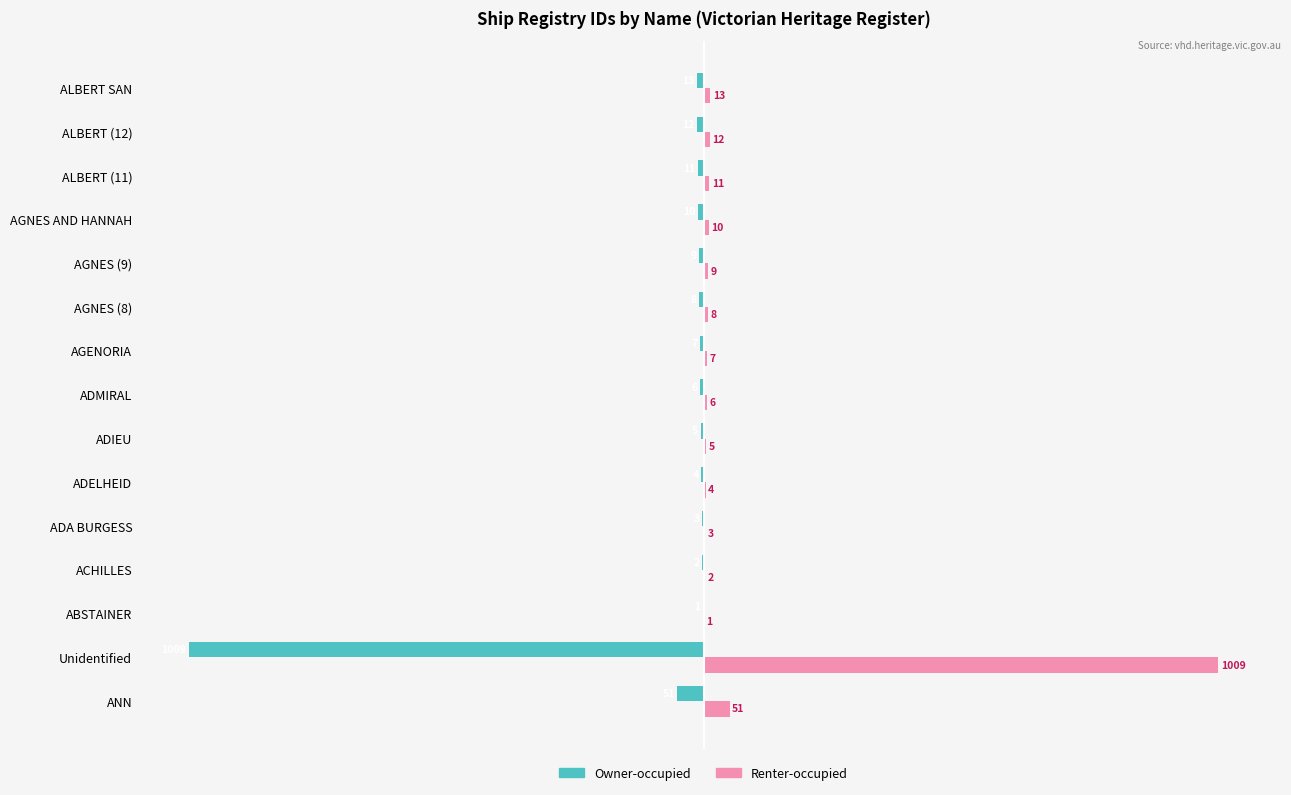

Which series has the largest total across all categories?

Renter-occupied